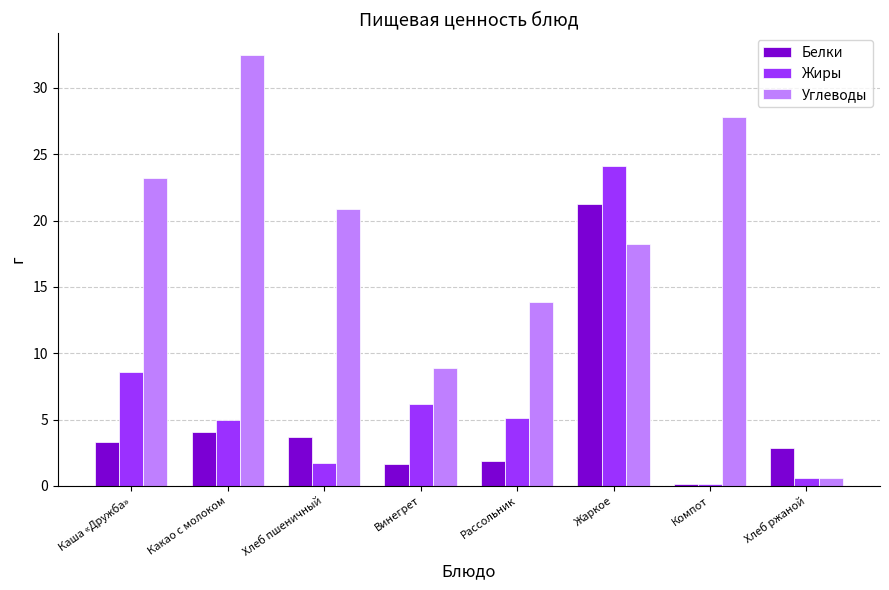

What is the value of the Углеводы bar at the 5th from the left?

13.9